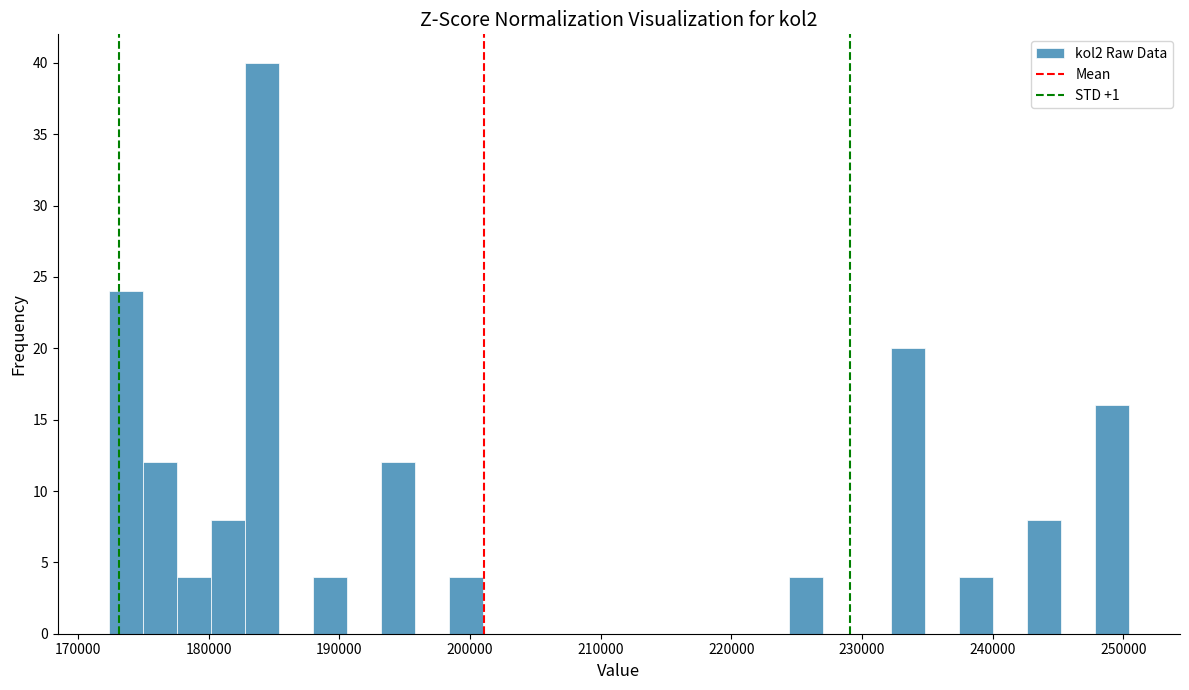

Around what value on the x-axis is the tallest bar? Give the approximate position of its centre, as read against the axis.

184000